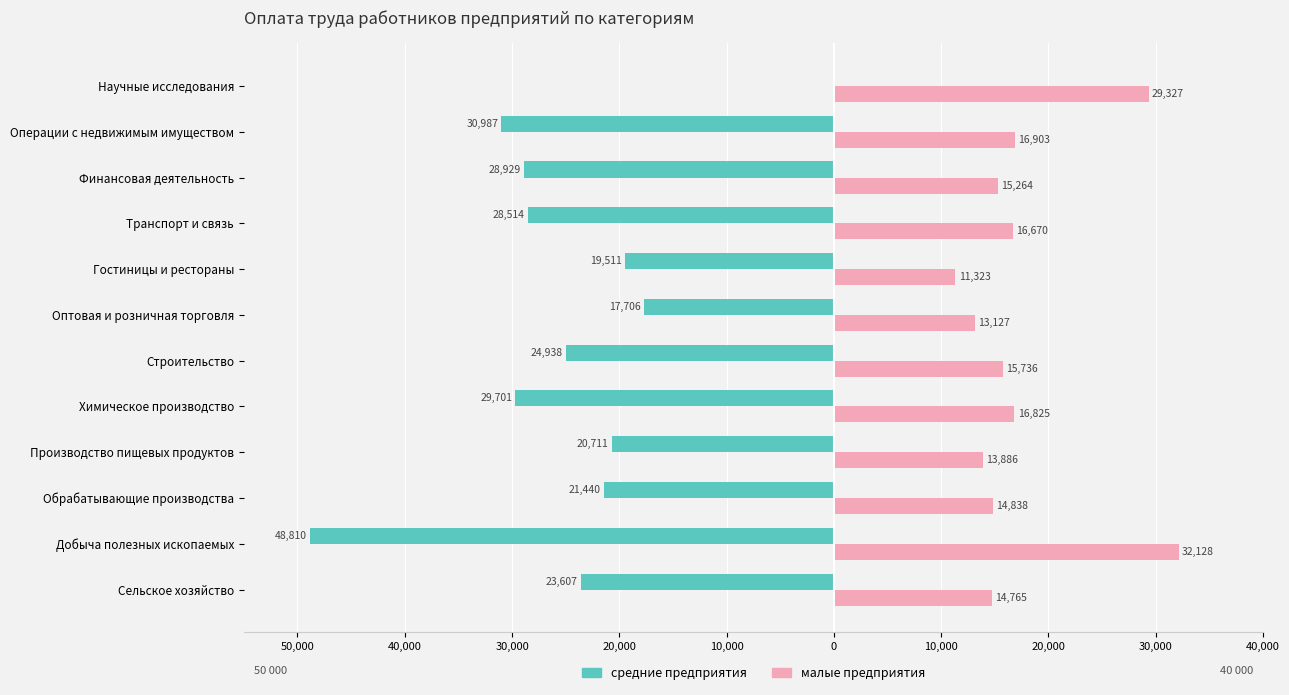

What are all the series names shown in the legend?

средние предприятия, малые предприятия